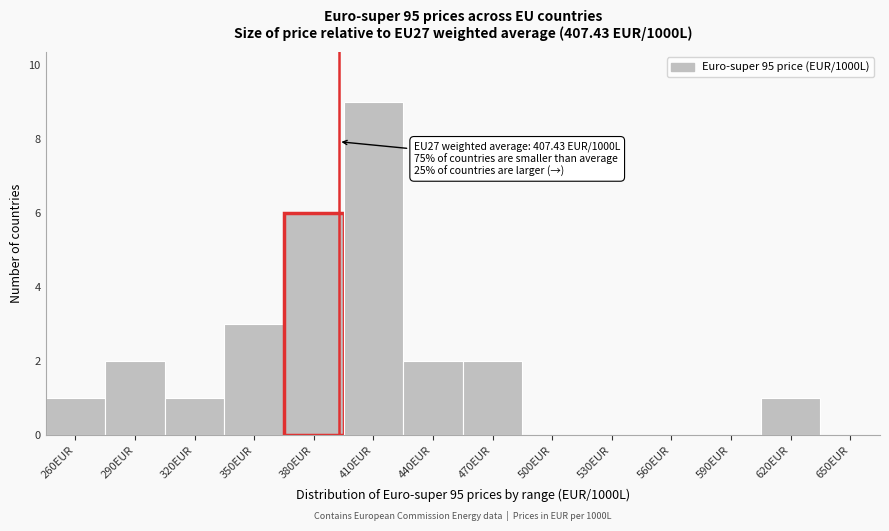

Reading right to left, transcribe all the data shown in this chart.

650EUR=0	620EUR=1	590EUR=0	560EUR=0	530EUR=0	500EUR=0	470EUR=2	440EUR=2	410EUR=9	380EUR=6	350EUR=3	320EUR=1	290EUR=2	260EUR=1